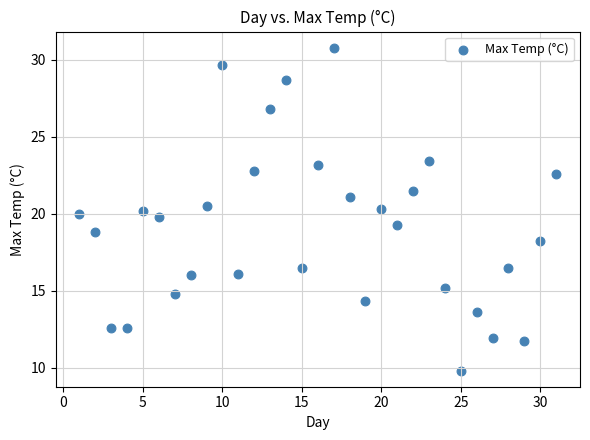

What is the range of X values (max minus min)?

30.0